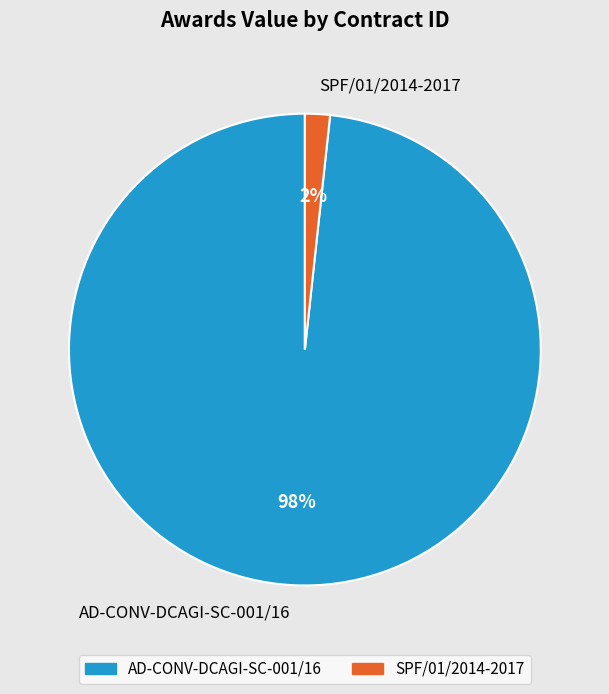

Rank the categories by value from lowest to highest.

SPF/01/2014-2017, AD-CONV-DCAGI-SC-001/16